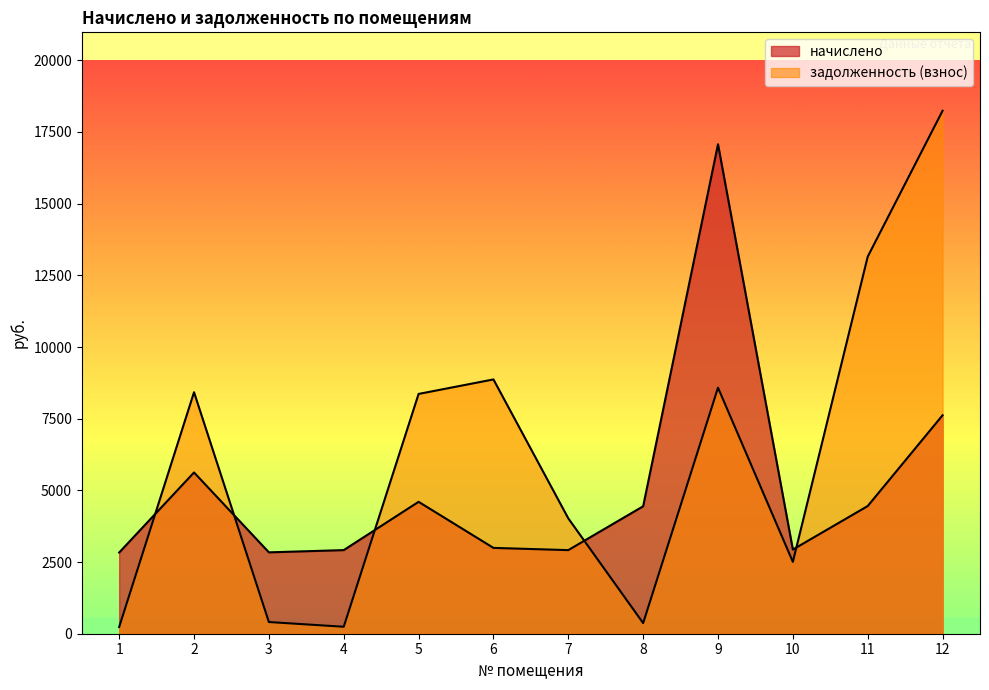

Where does the задолженность (взнос) series first go above 8363?

2